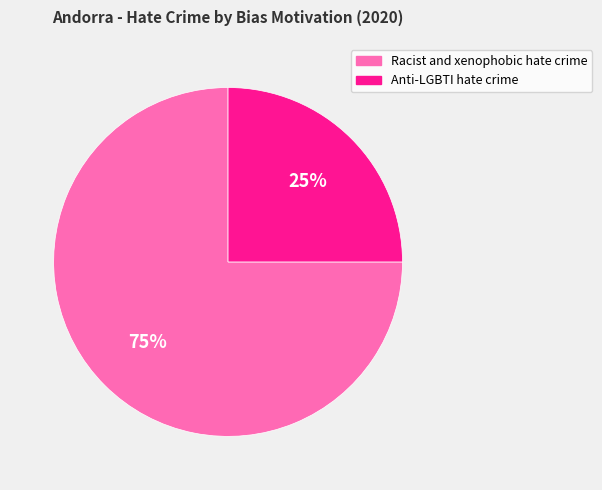

Do Anti-LGBTI hate crime and Racist and xenophobic hate crime together represent more than half of the pie?

Yes